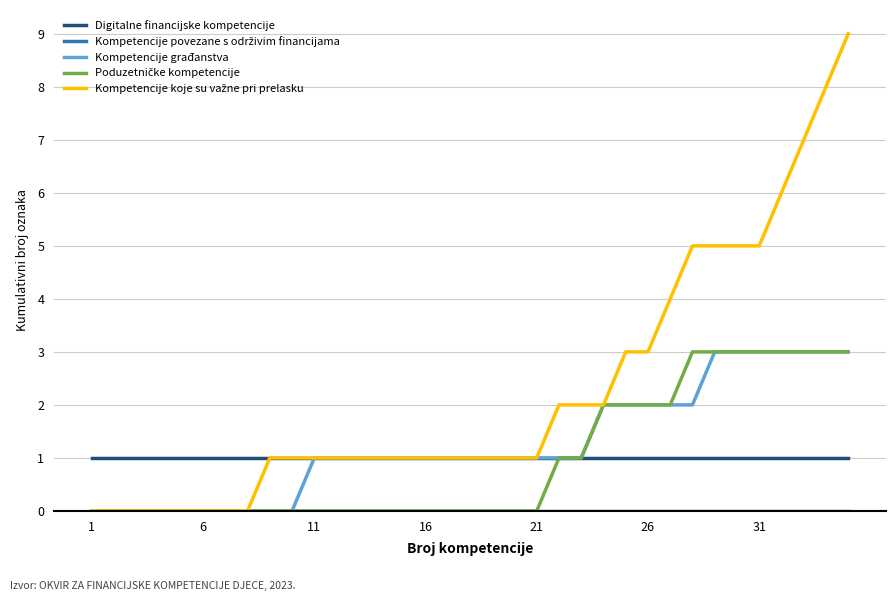

What is the maximum value shown in the chart?

9